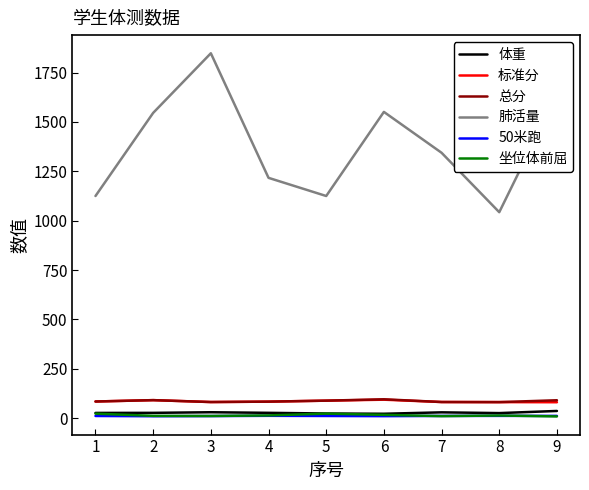

How many values in the 体重 series are below 26?

3